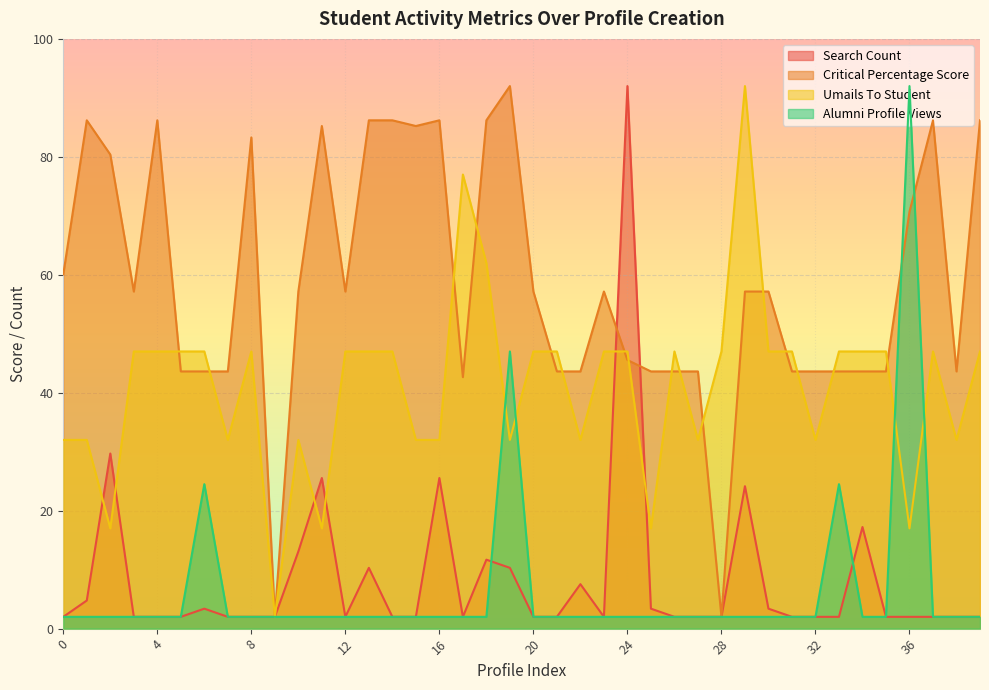

Which category has the highest value in the Alumni Profile Views series?

36